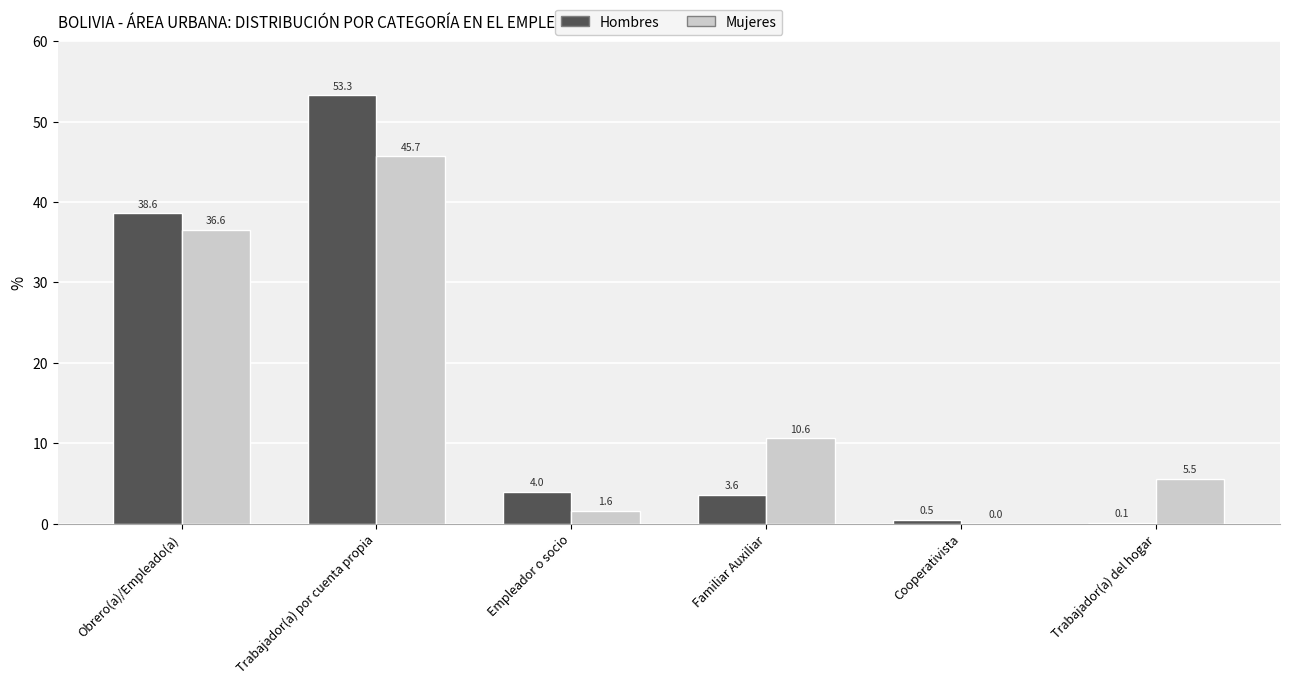

What are all the series names shown in the legend?

Hombres, Mujeres